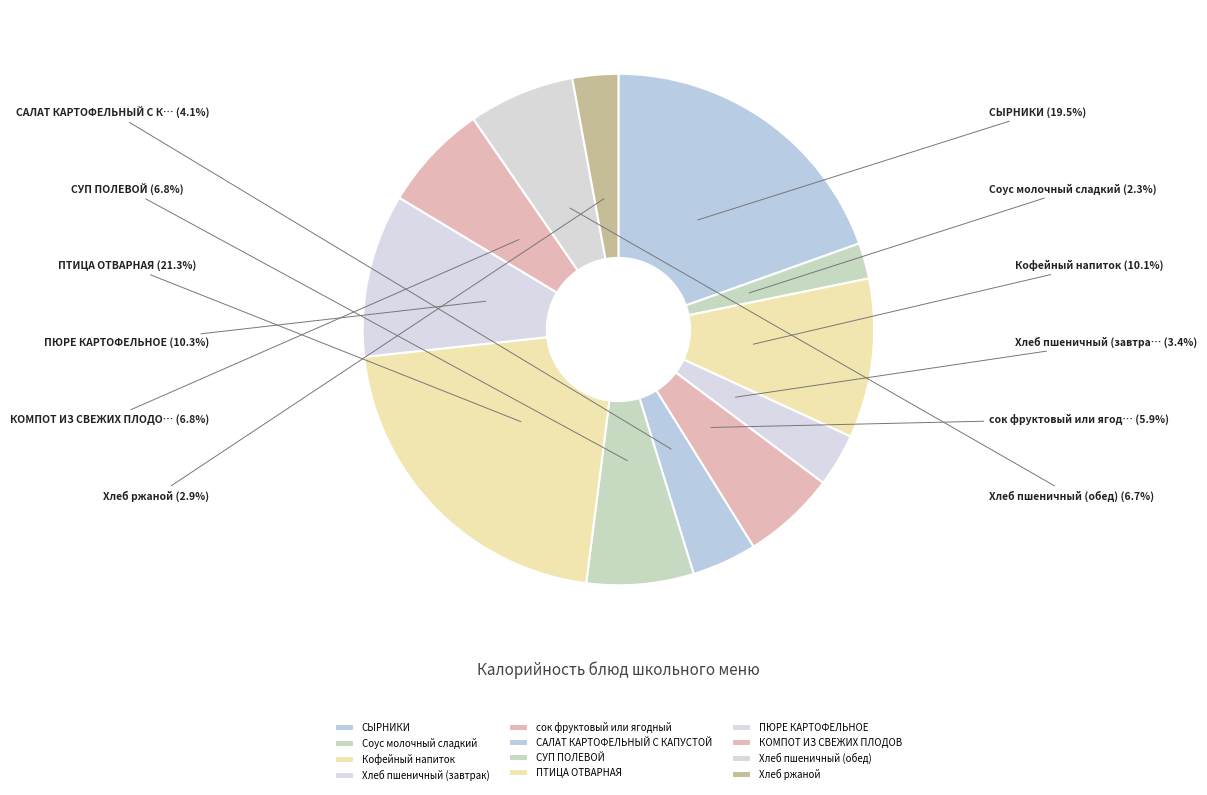

Combined, do Хлеб пшеничный (обед) and сок фруктовый или ягодный account for over 50%?

No